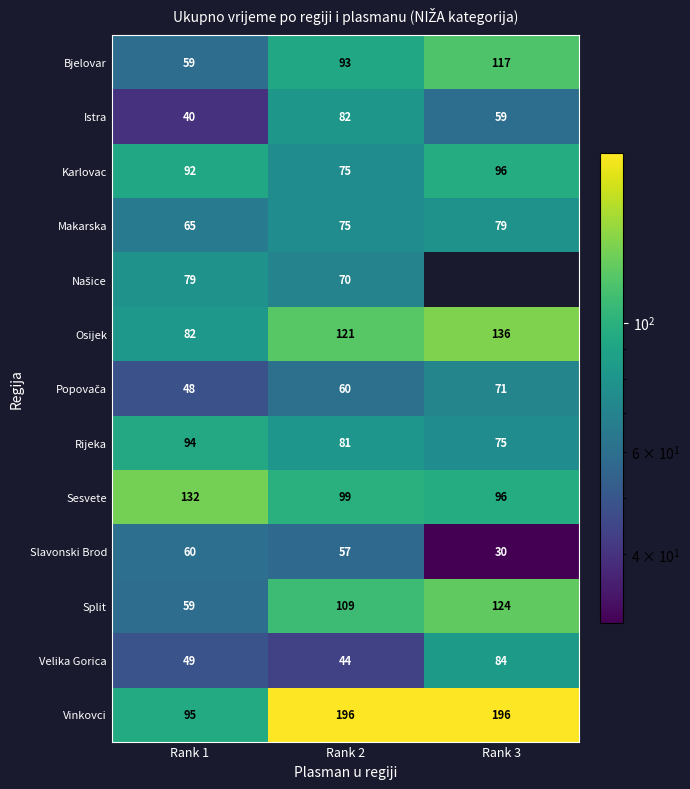

Count the number of data series in this chart.

13